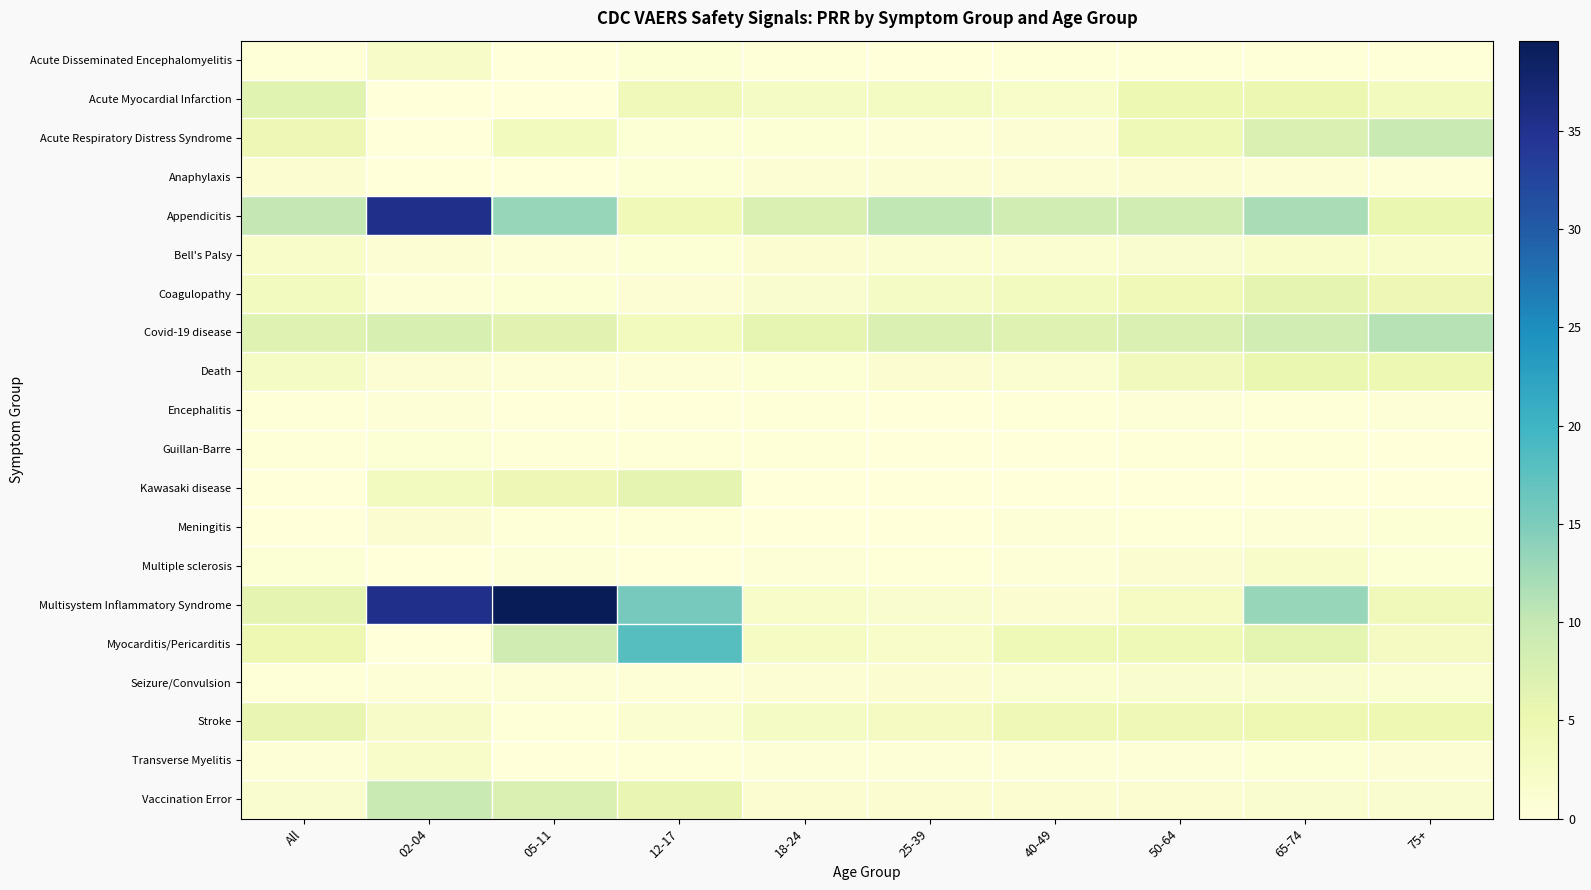

At 05-11, list the series in order from largest to smallest.

Multisystem Inflammatory Syndrome, Appendicitis, Myocarditis/Pericarditis, Vaccination Error, Covid-19 disease, Kawasaki disease, Acute Respiratory Distress Syndrome, Coagulopathy, Bell's Palsy, Multiple sclerosis, Death, Seizure/Convulsion, Meningitis, Guillan-Barre, Stroke, Acute Disseminated Encephalomyelitis, Encephalitis, Anaphylaxis, Acute Myocardial Infarction, Transverse Myelitis